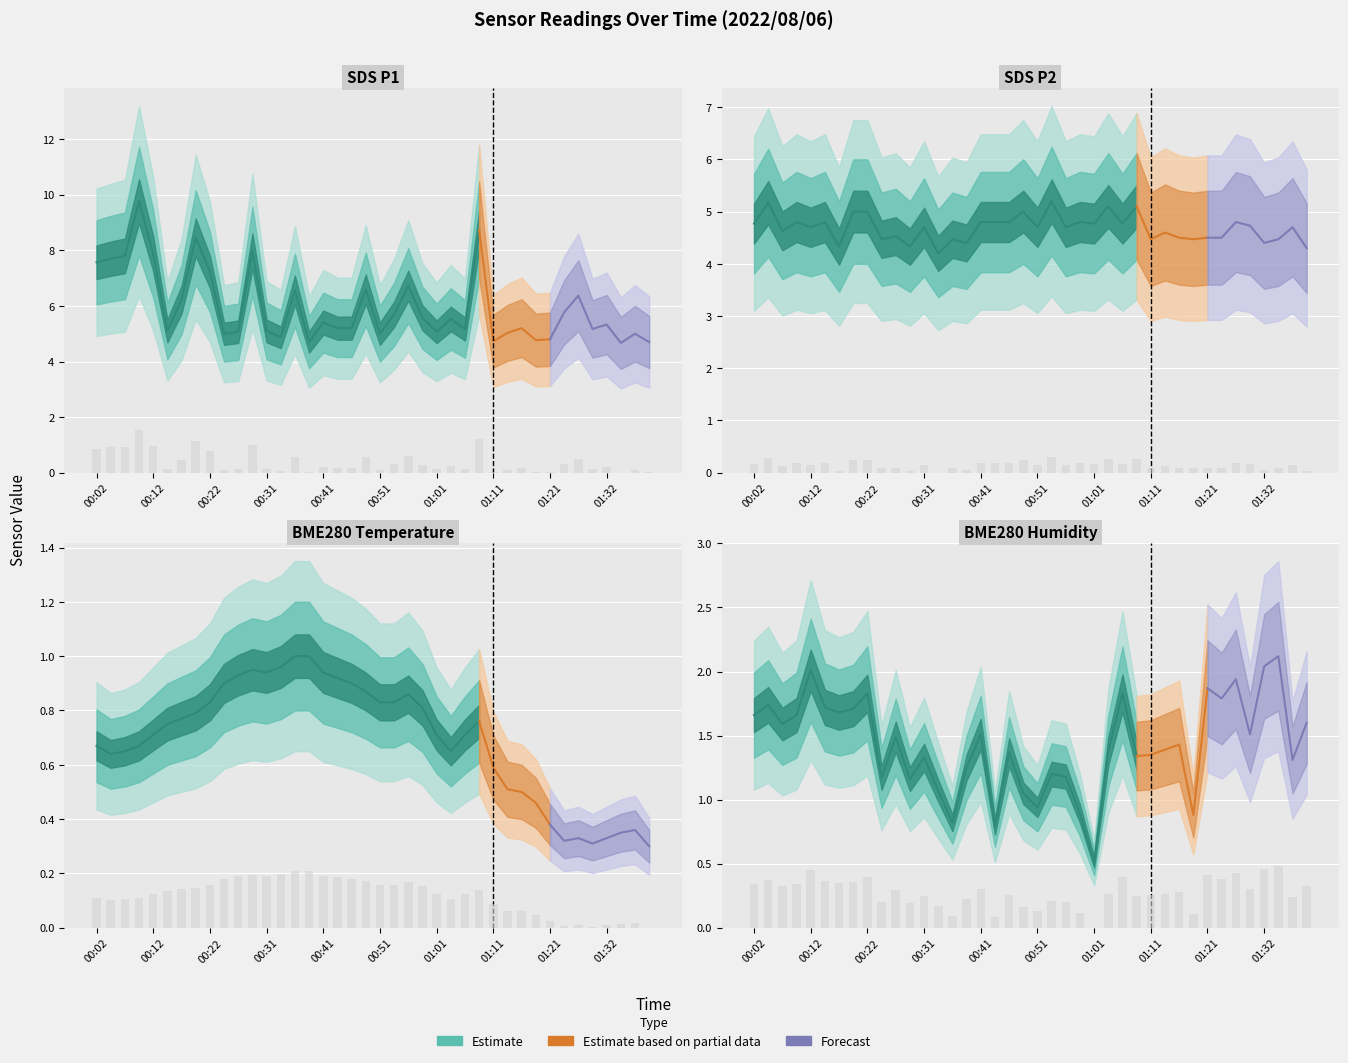

Which series has the largest total across all categories?

SDS_P1